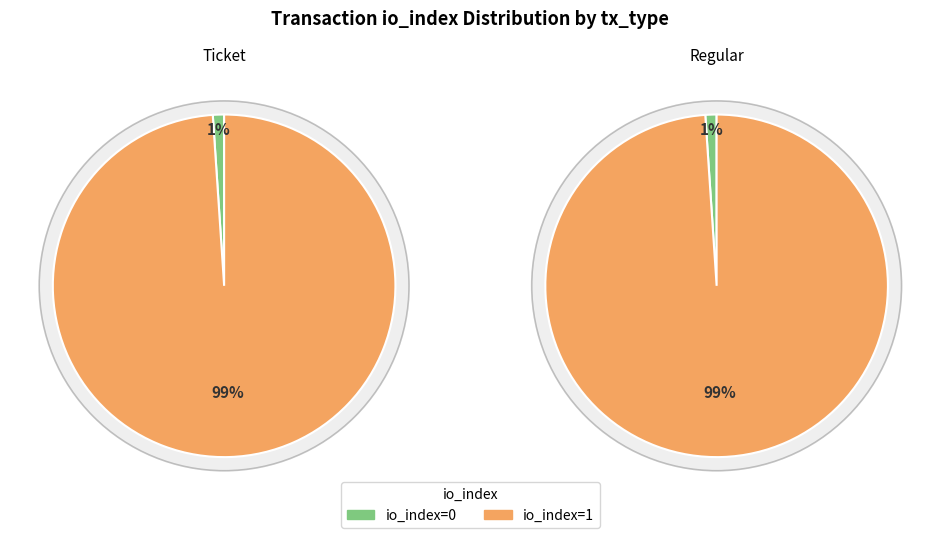

To the nearest percent, what percentage of the pie is io_index=1?

99%